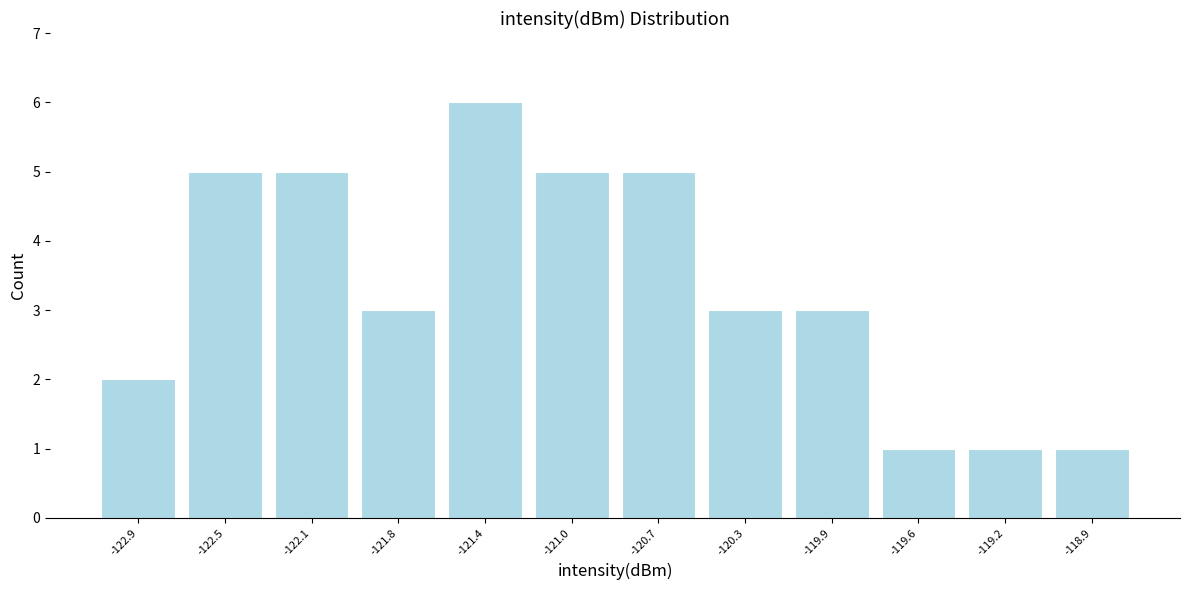

Reading right to left, extract all data points from this chart.

-118.9=1	-119.2=1	-119.6=1	-119.9=3	-120.3=3	-120.7=5	-121.0=5	-121.4=6	-121.8=3	-122.1=5	-122.5=5	-122.9=2